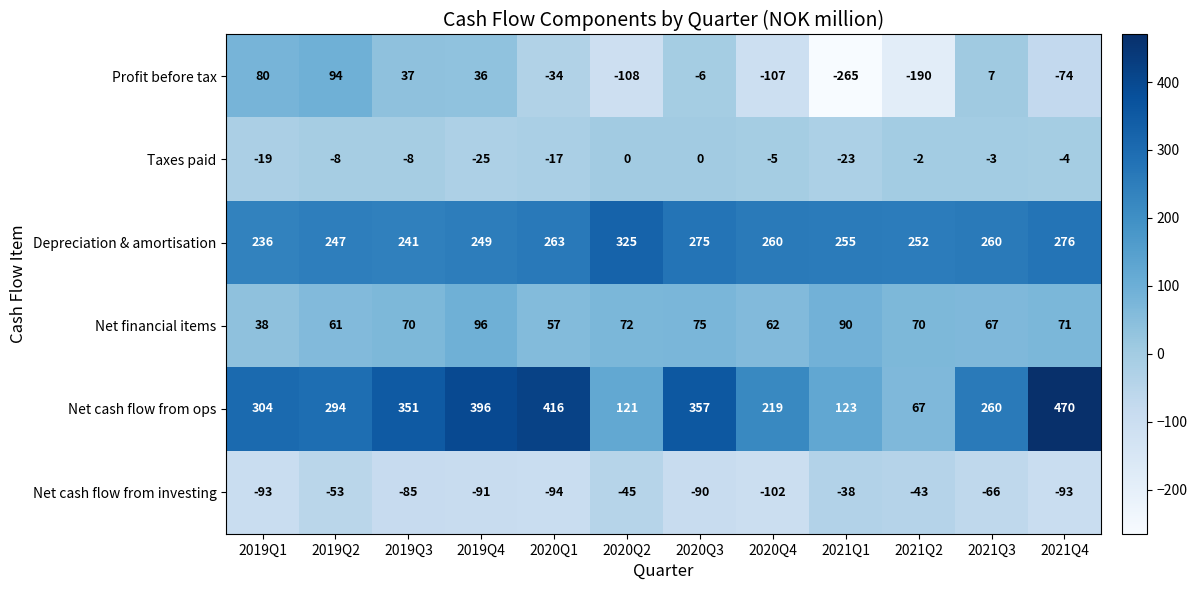

Count the number of data series in this chart.

6